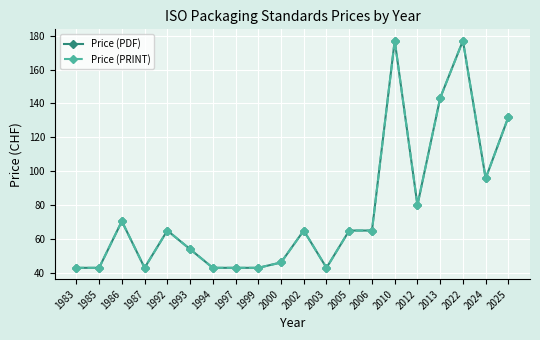

What is the total value across all series at 2024?

191.5